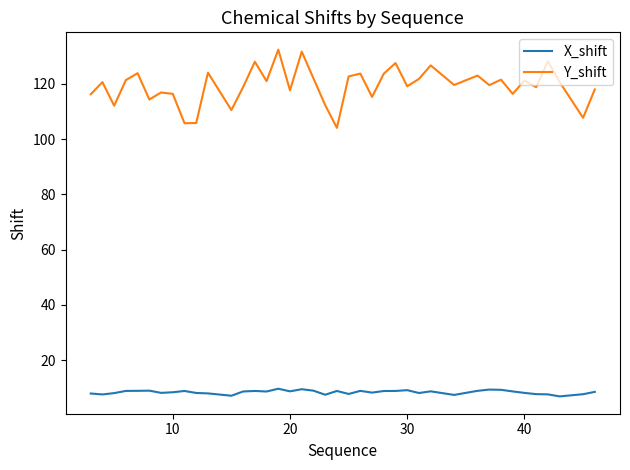

What is the minimum value for X_shift?

6.9